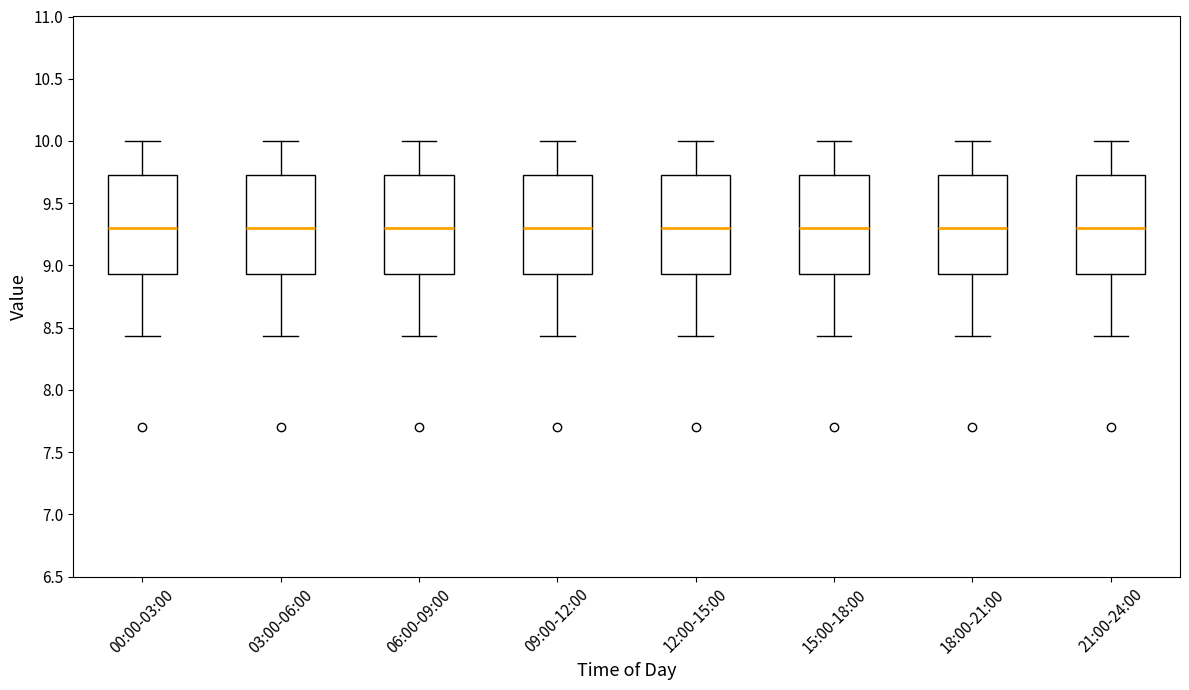

Where is the upper edge of the box for 06:00-09:00 on the y-axis? The values are not printed on the chart, so give them approximately, as read against the axis.

9.75